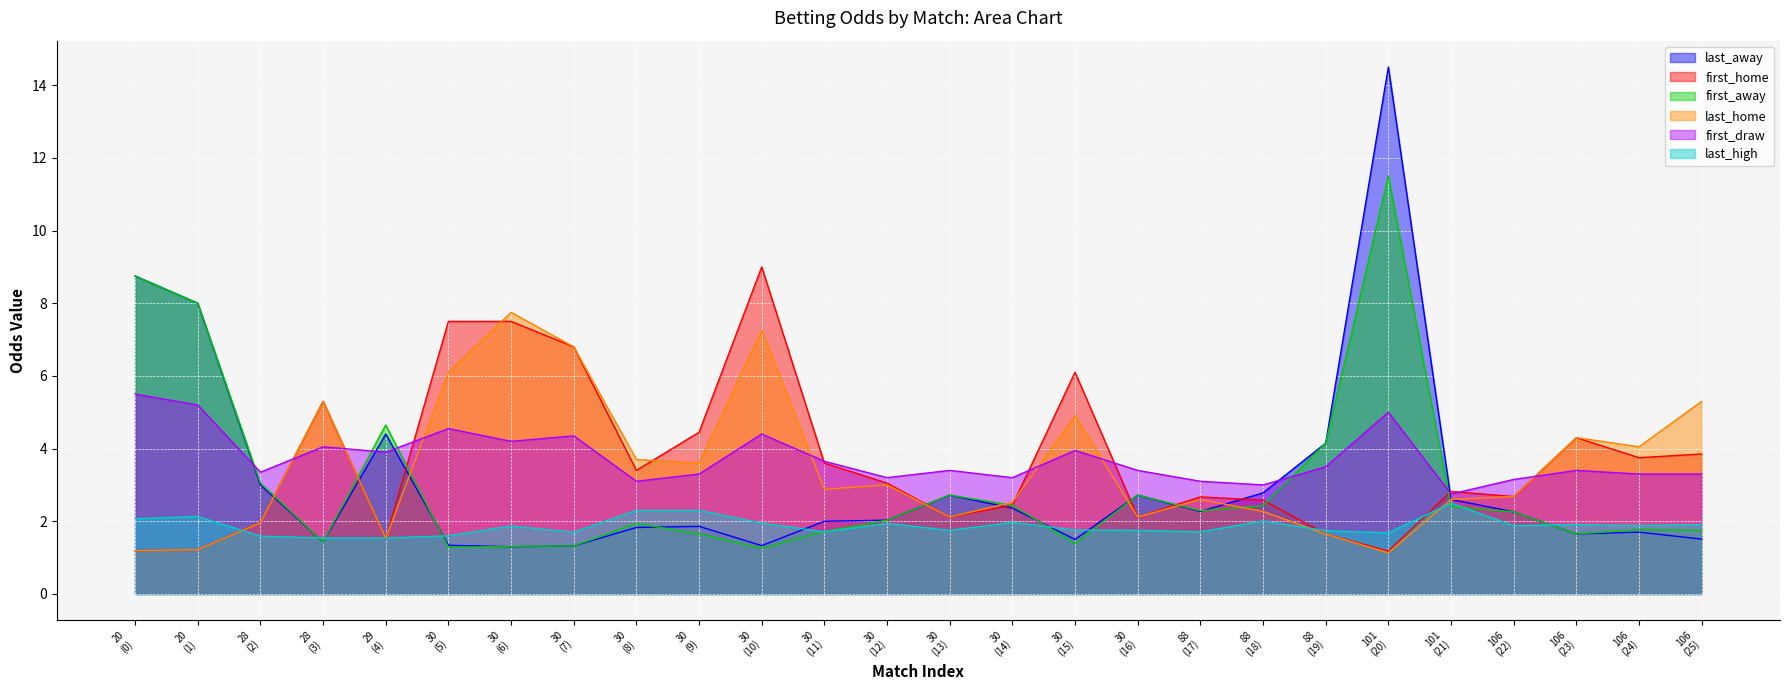

What is the value of the first_away point at the 5th from the left?

4.7